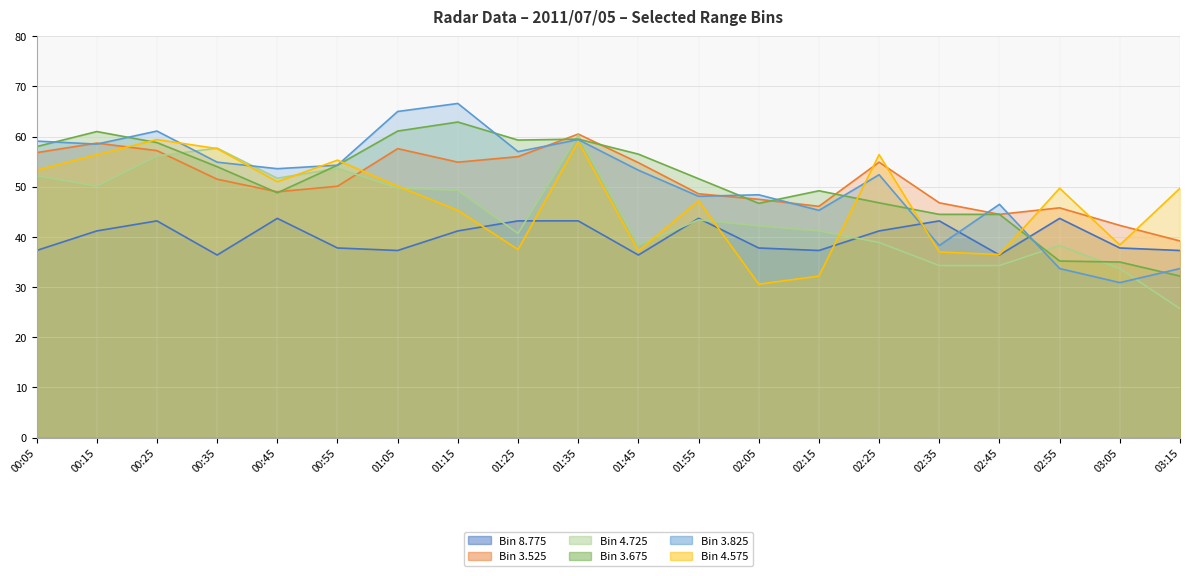

At how many categories does at least one series exceed 36?

20